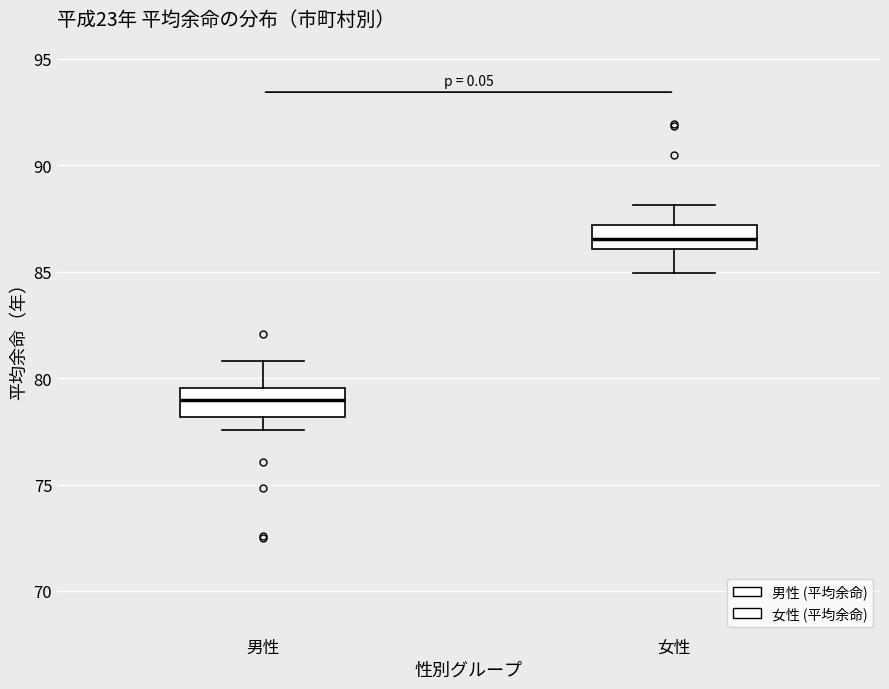

Where does the upper whisker of the box for 男性 end on the y-axis? The values are not printed on the chart, so give them approximately, as read against the axis.

81.0